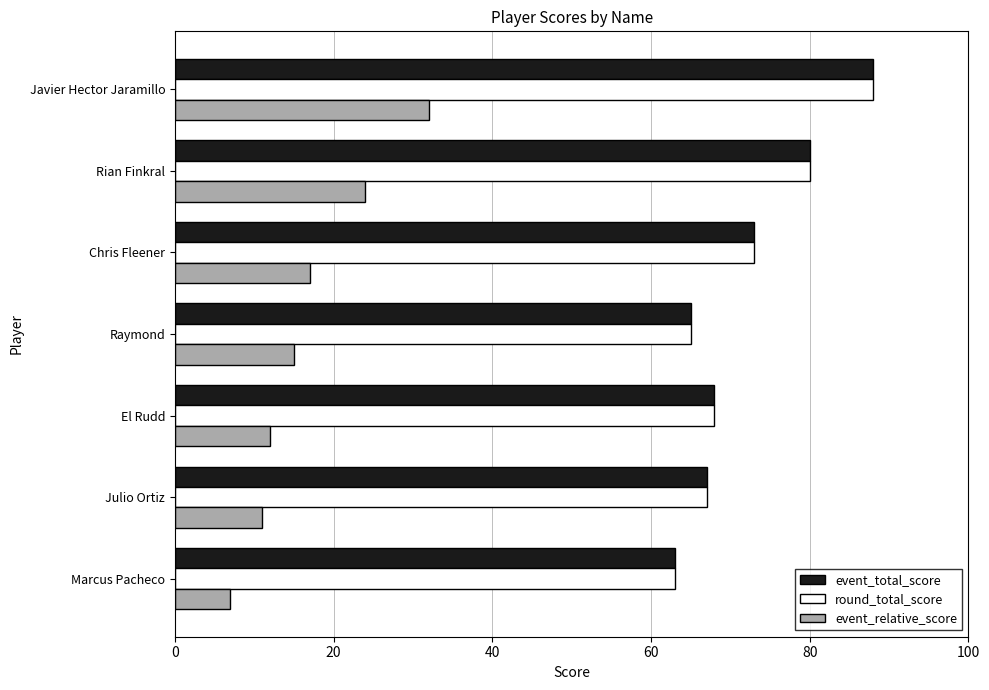

At which label is event_total_score closest to 75?

Chris Fleener